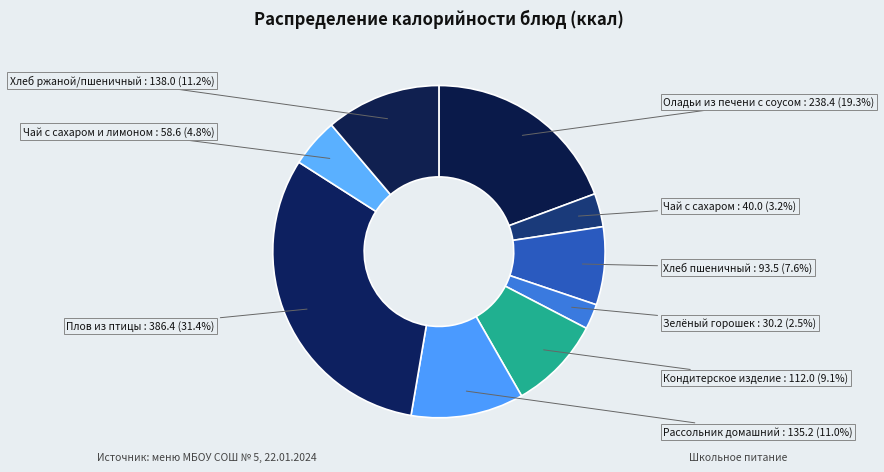

Is there a majority slice in this chart?

No